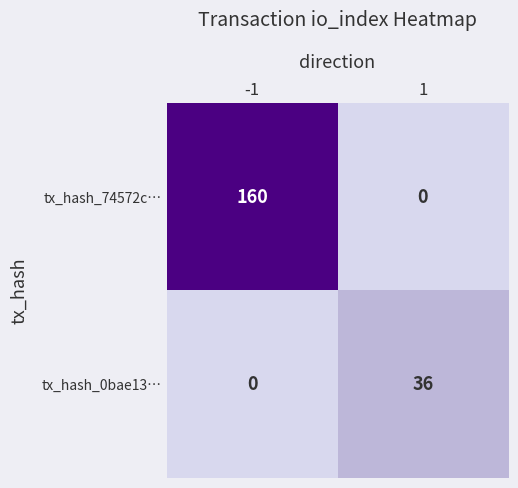

At how many categories does at least one series exceed 79?

1